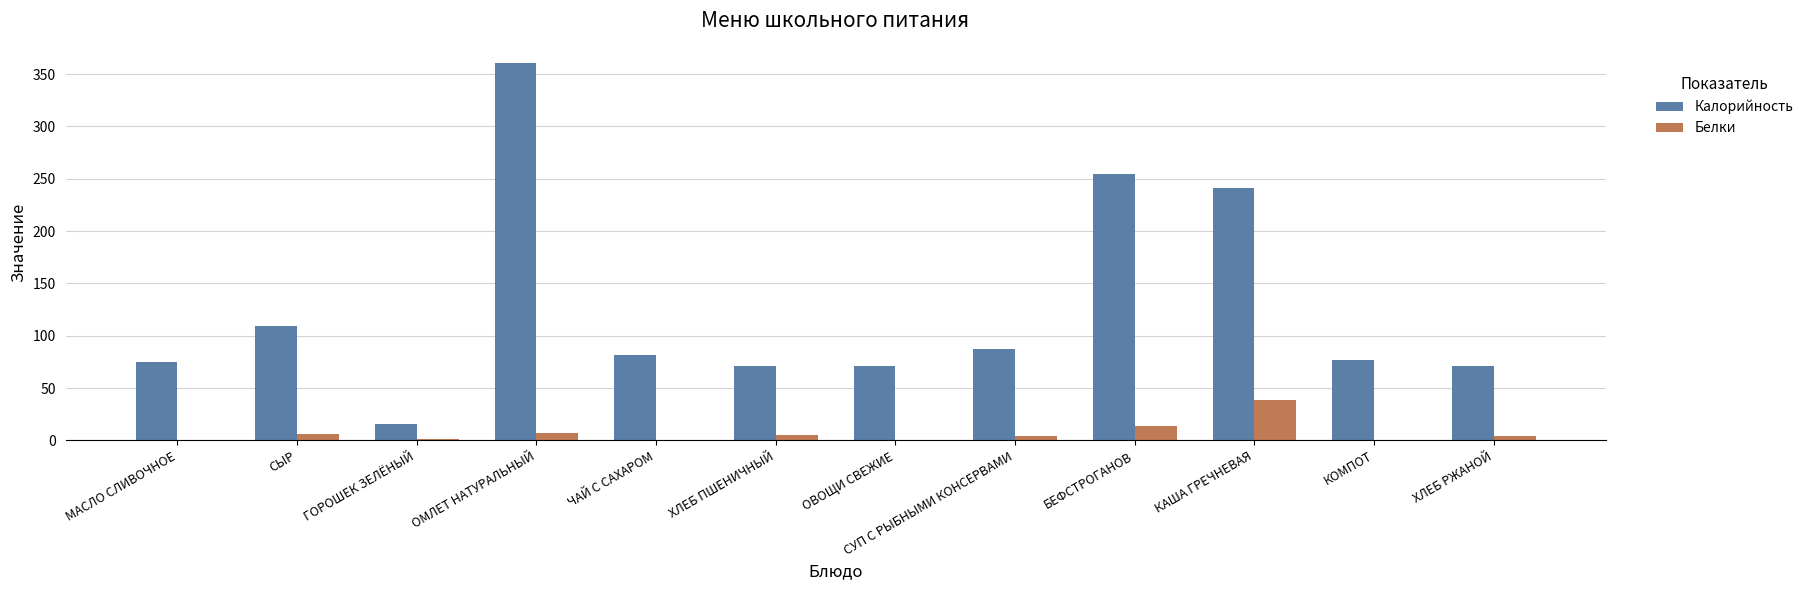

Which series has the largest total across all categories?

Калорийность